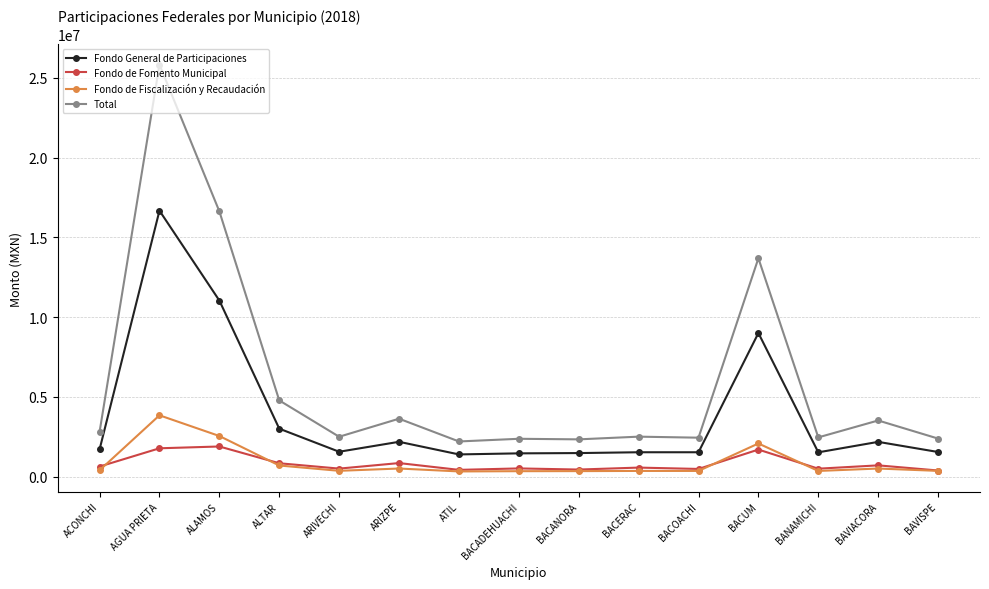

List the series in order of their peak value, highest first.

Total, Fondo General de Participaciones, Fondo de Fiscalización y Recaudación, Fondo de Fomento Municipal